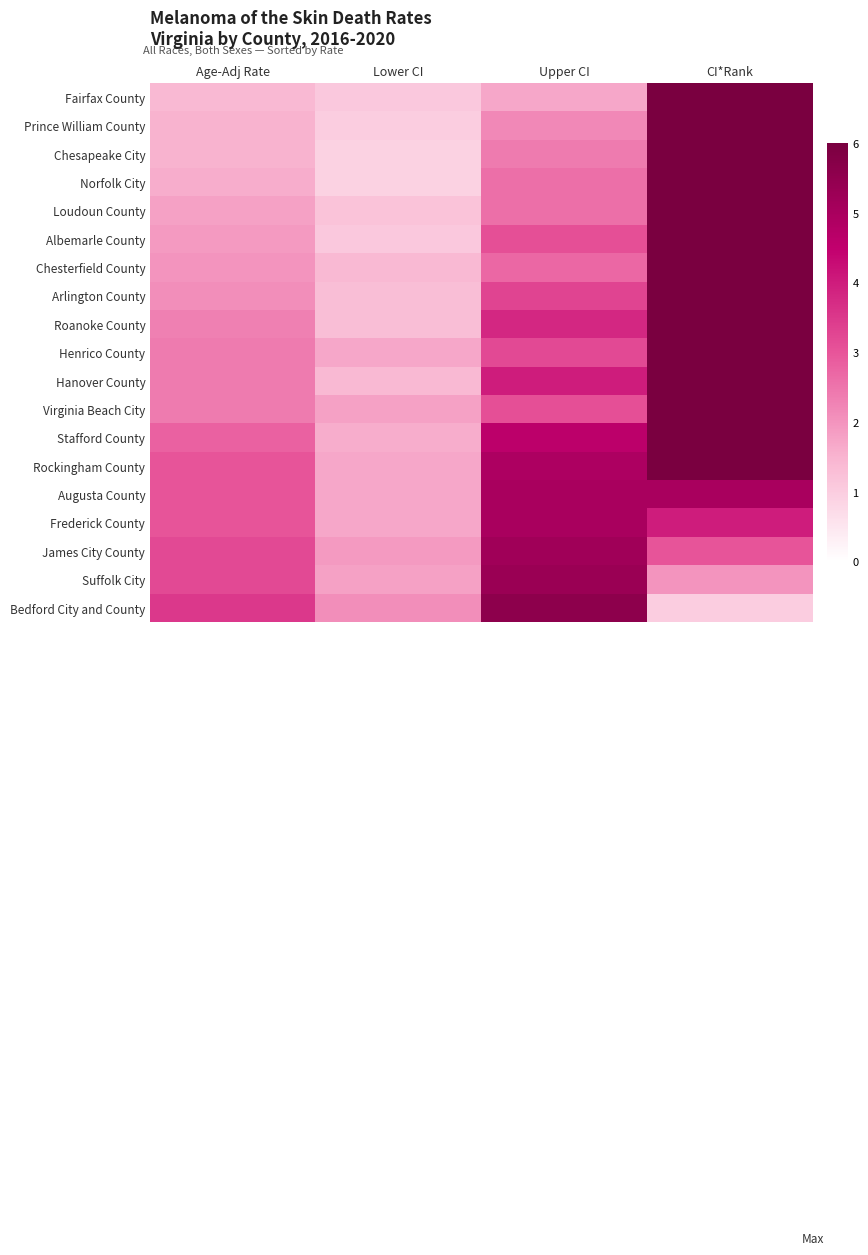

Reading left to right, what are all the values shown in this chart?

Fairfax County: Age-Adj Rate=1.4	Lower CI=1.1	Upper CI=1.7	CI*Rank=19.0
Prince William County: Age-Adj Rate=1.5	Lower CI=1.0	Upper CI=2.2	CI*Rank=18.0
Chesapeake City: Age-Adj Rate=1.5	Lower CI=0.9	Upper CI=2.4	CI*Rank=17.0
Norfolk City: Age-Adj Rate=1.6	Lower CI=0.9	Upper CI=2.6	CI*Rank=16.0
Loudoun County: Age-Adj Rate=1.8	Lower CI=1.2	Upper CI=2.6	CI*Rank=15.0
Albemarle County: Age-Adj Rate=1.9	Lower CI=1.1	Upper CI=3.1	CI*Rank=14.0
Chesterfield County: Age-Adj Rate=2.0	Lower CI=1.4	Upper CI=2.7	CI*Rank=13.0
Arlington County: Age-Adj Rate=2.1	Lower CI=1.3	Upper CI=3.3	CI*Rank=12.0
Roanoke County: Age-Adj Rate=2.3	Lower CI=1.3	Upper CI=3.8	CI*Rank=11.0
Henrico County: Age-Adj Rate=2.4	Lower CI=1.7	Upper CI=3.2	CI*Rank=10.0
Hanover County: Age-Adj Rate=2.4	Lower CI=1.4	Upper CI=4.0	CI*Rank=9.0
Virginia Beach City: Age-Adj Rate=2.4	Lower CI=1.8	Upper CI=3.1	CI*Rank=8.0
Stafford County: Age-Adj Rate=2.8	Lower CI=1.6	Upper CI=4.6	CI*Rank=7.0
Rockingham County: Age-Adj Rate=3.0	Lower CI=1.7	Upper CI=4.9	CI*Rank=6.0
Augusta County: Age-Adj Rate=3.0	Lower CI=1.7	Upper CI=5.0	CI*Rank=5.0
Frederick County: Age-Adj Rate=3.0	Lower CI=1.7	Upper CI=5.0	CI*Rank=4.0
James City County: Age-Adj Rate=3.2	Lower CI=1.9	Upper CI=5.2	CI*Rank=3.0
Suffolk City: Age-Adj Rate=3.2	Lower CI=1.8	Upper CI=5.3	CI*Rank=2.0
Bedford City and County: Age-Adj Rate=3.5	Lower CI=2.1	Upper CI=5.6	CI*Rank=1.0